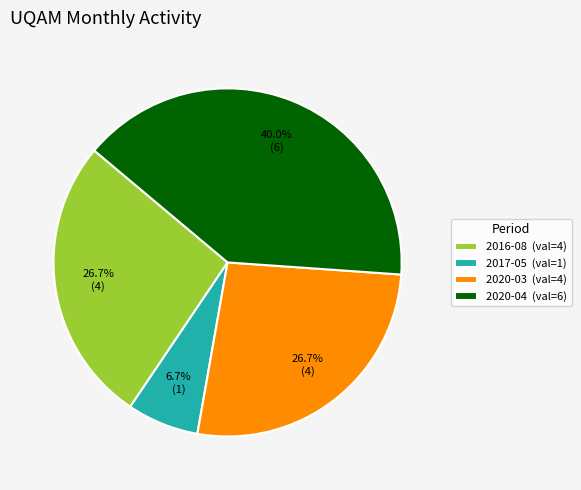

Count the number of slices in the pie.

4